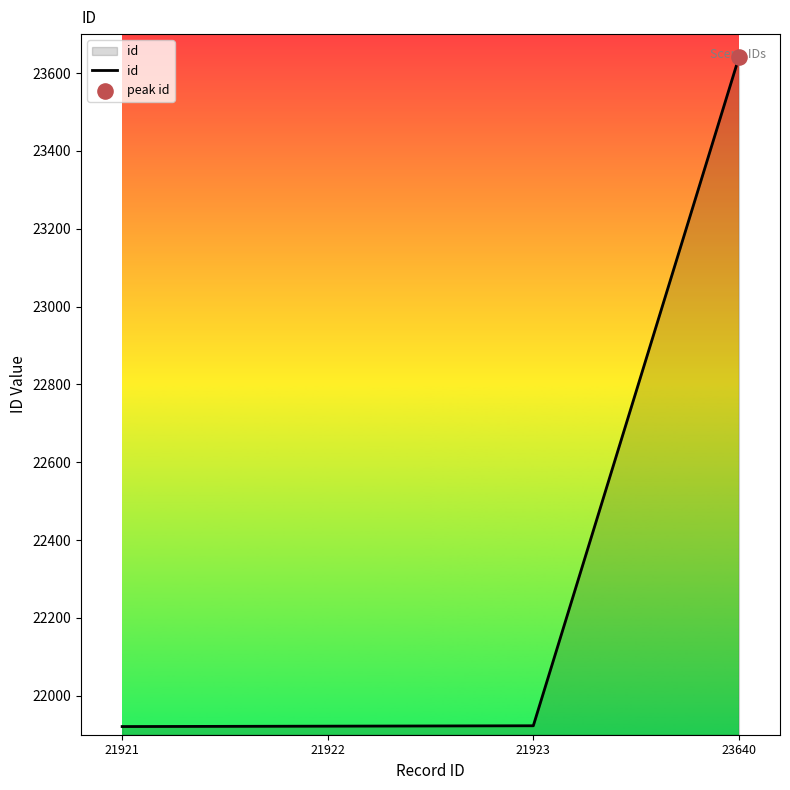

What is the ratio of the value at 23640 to the value at 21921?

1.1